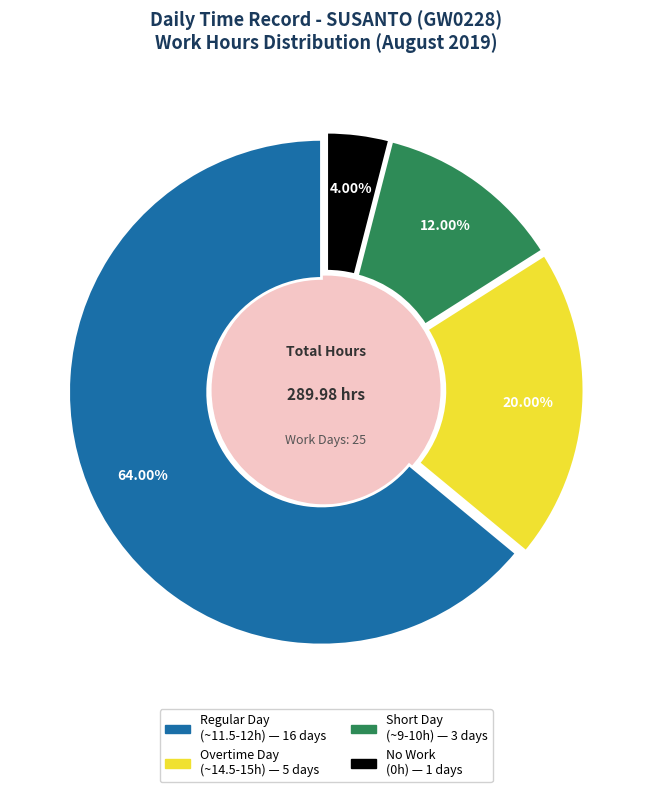

Does any single category account for the majority?

Yes